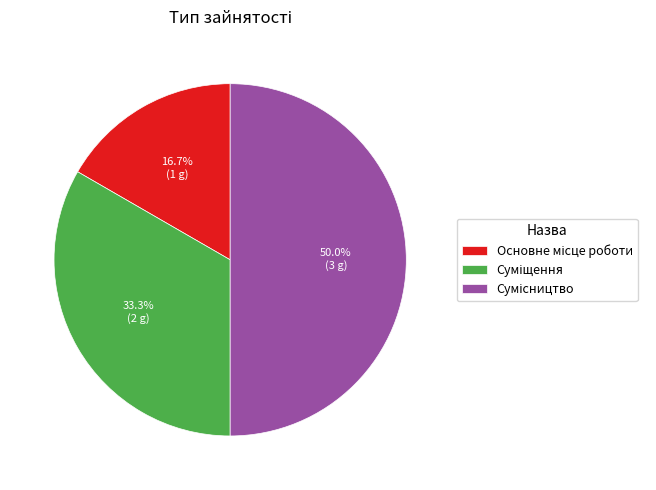

Rank the categories by value from highest to lowest.

Сумісництво, Суміщення, Основне місце роботи